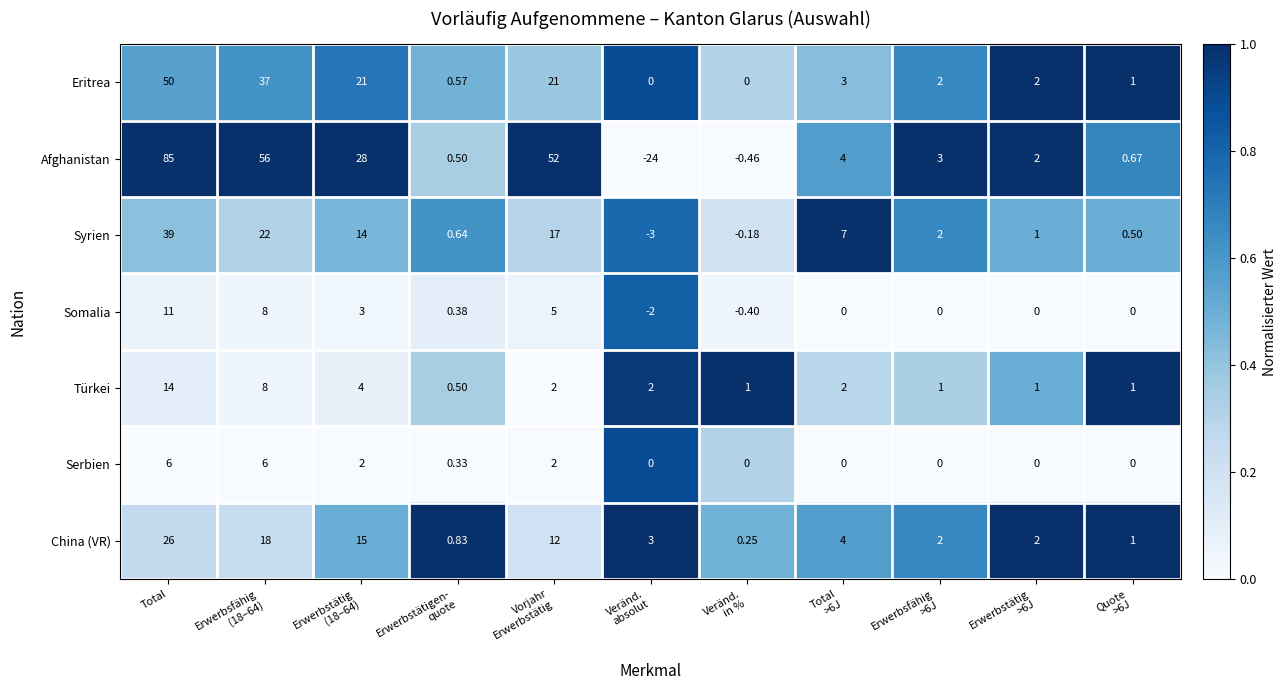

Which series has the widest spread of values?

Afghanistan